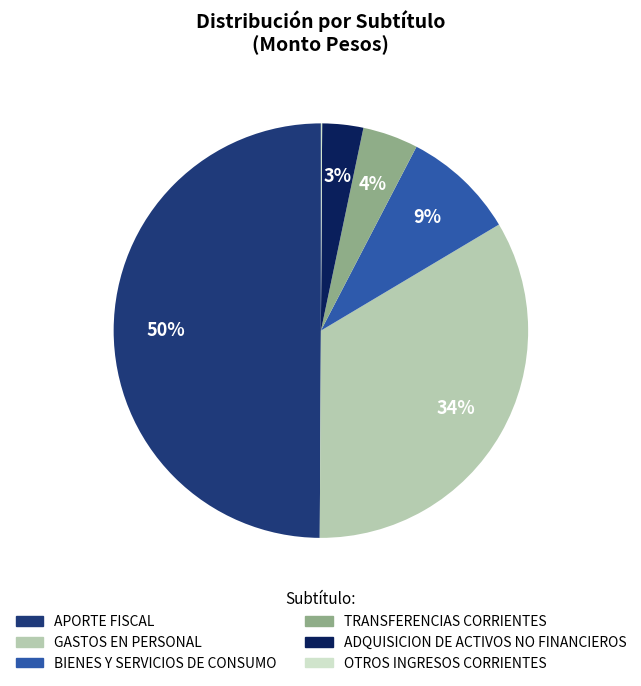

To the nearest percent, what is the average slice percentage?

17%